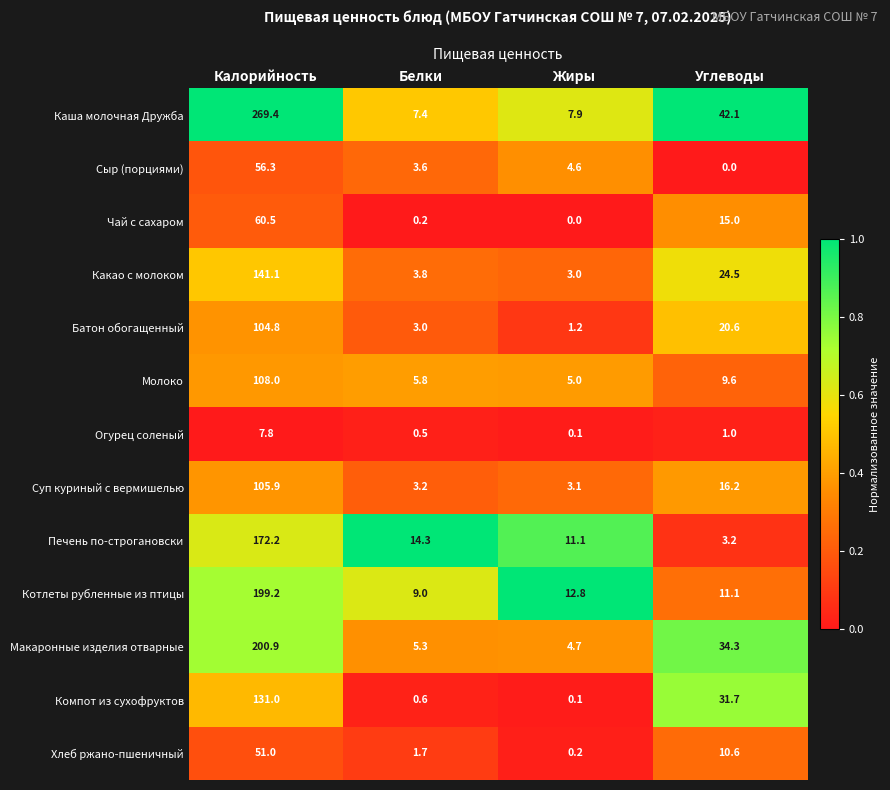

At how many categories does at least one series exceed 0?

4